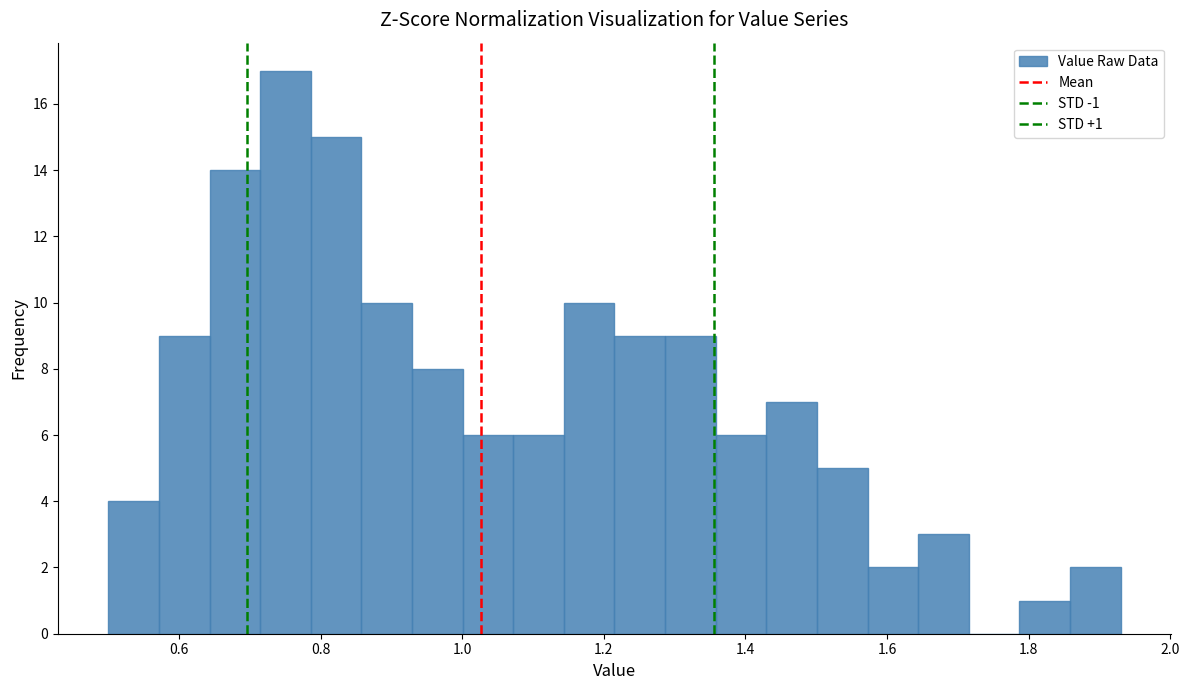

Around what value on the x-axis is the tallest bar? Give the approximate position of its centre, as read against the axis.

0.76